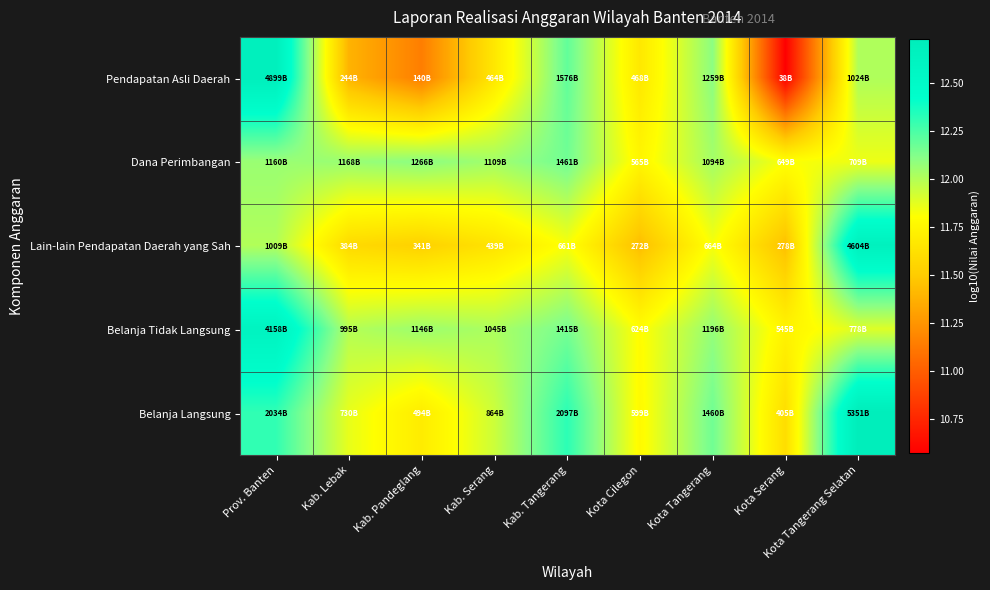

Rank the series at Prov. Banten from highest to lowest value.

Pendapatan Asli Daerah, Belanja Tidak Langsung, Belanja Langsung, Dana Perimbangan, Lain-lain Pendapatan Daerah yang Sah